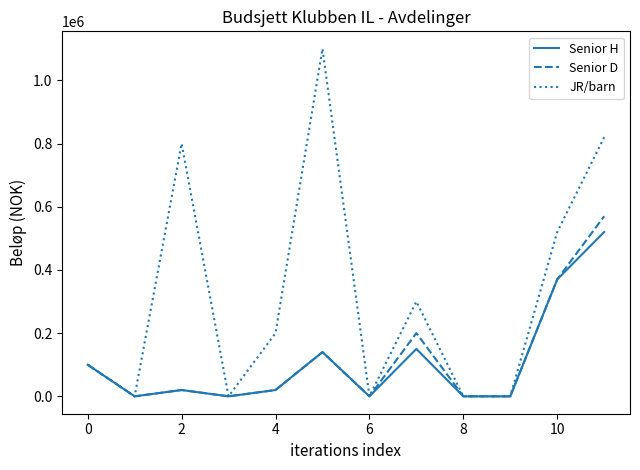

Which series has the largest range (max minus min)?

JR/barn